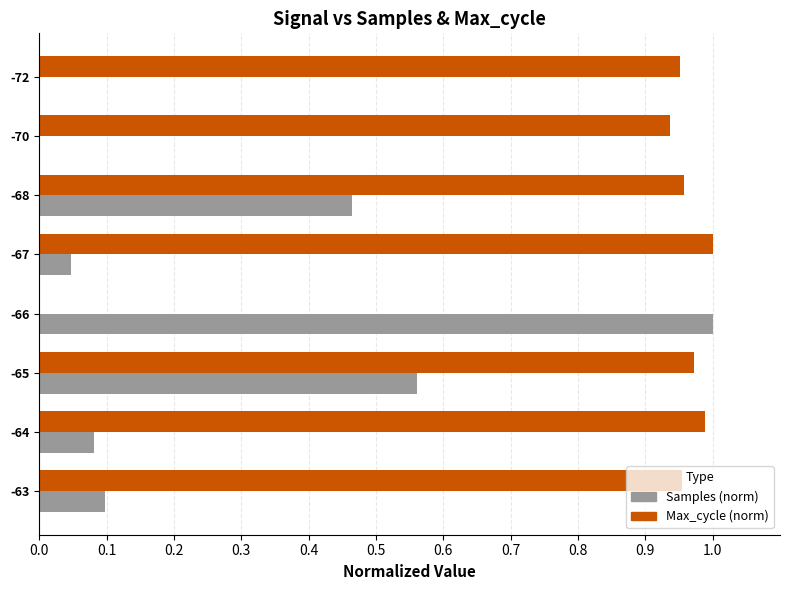

At which label does Samples (norm) reach its peak?

-66